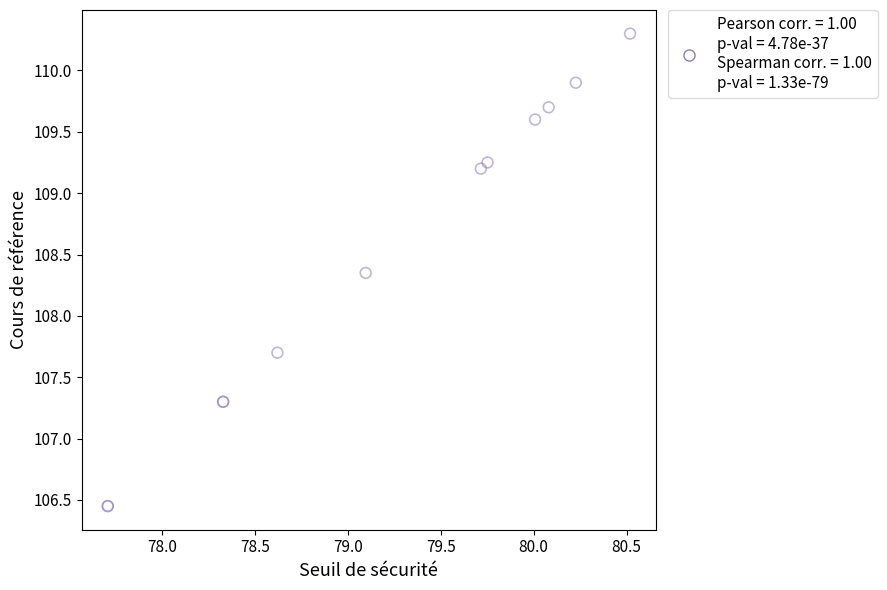

What Y value in the scatter plot is closest to 108?

107.7